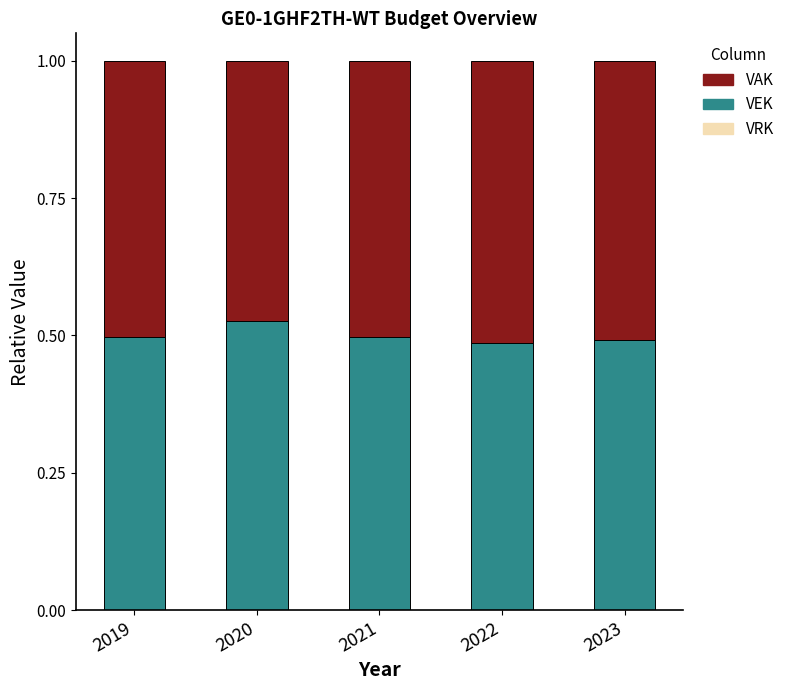

What is the total value across all series at 2022?

1.0